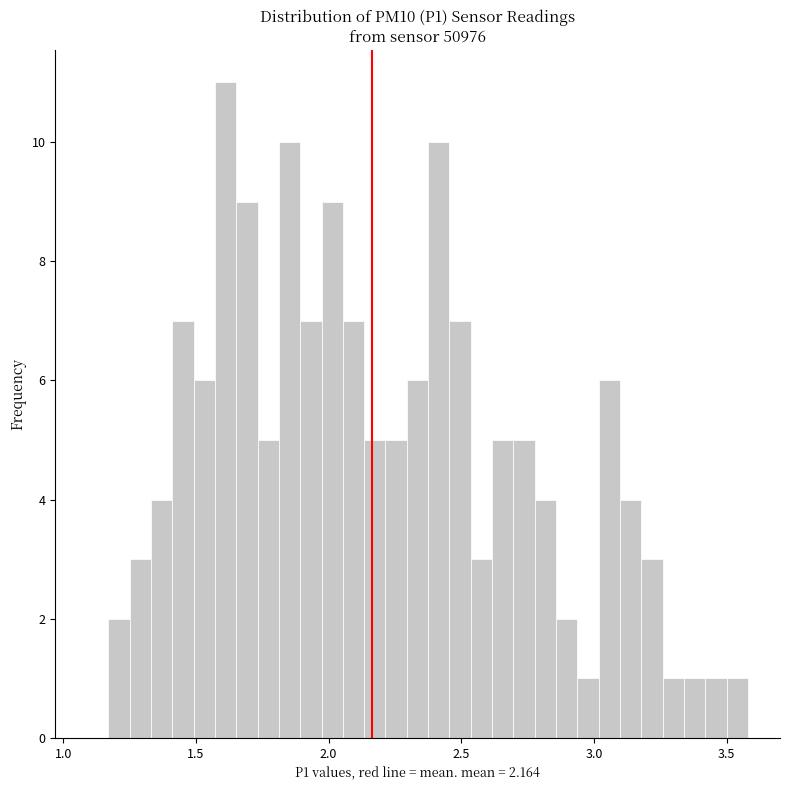

Around what value on the x-axis is the tallest bar? Give the approximate position of its centre, as read against the axis.

1.60